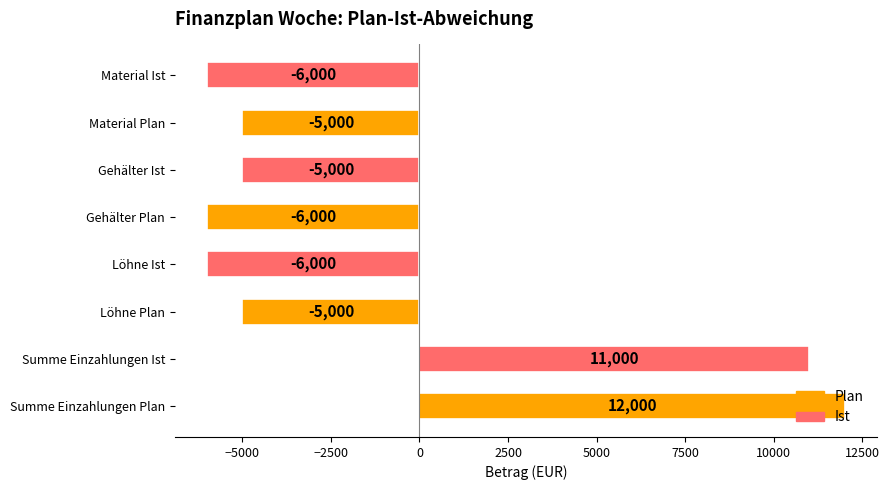

What is the difference between the maximum and second lowest values?

18000